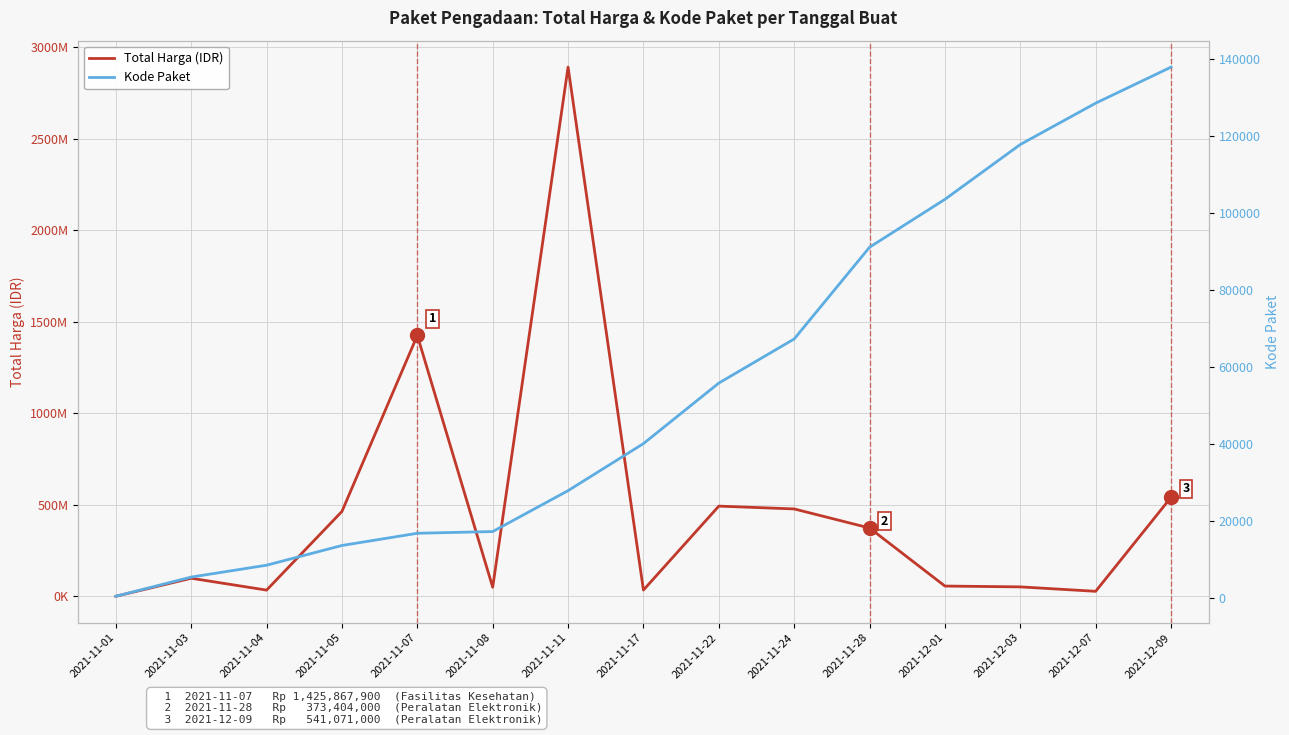

True or false: Total Harga (IDR) has a value of 685040691 at 2021-11-24.

False